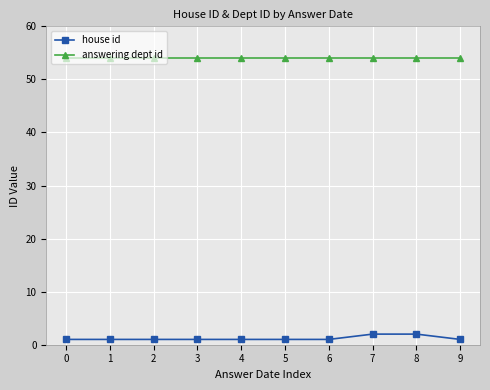

What is the value of the house id point at the 1st from the left?

1